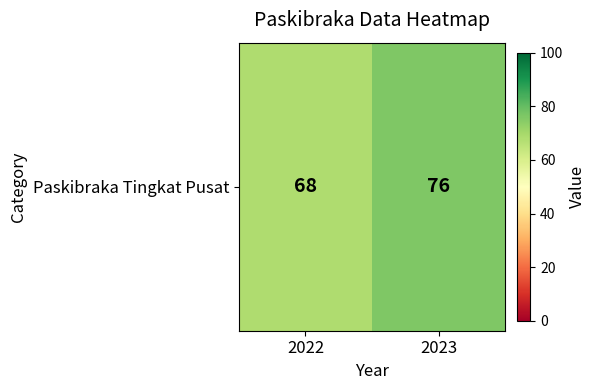

What is the sum of the values at 2023 and 2022?

144